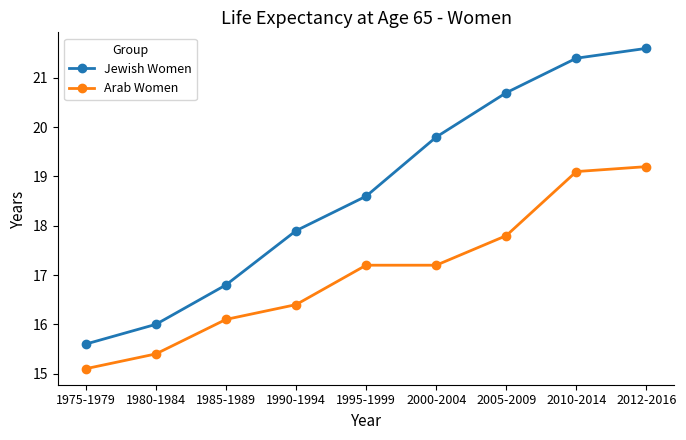

Rank the series by their average value, from highest to lowest.

Jewish Women, Arab Women